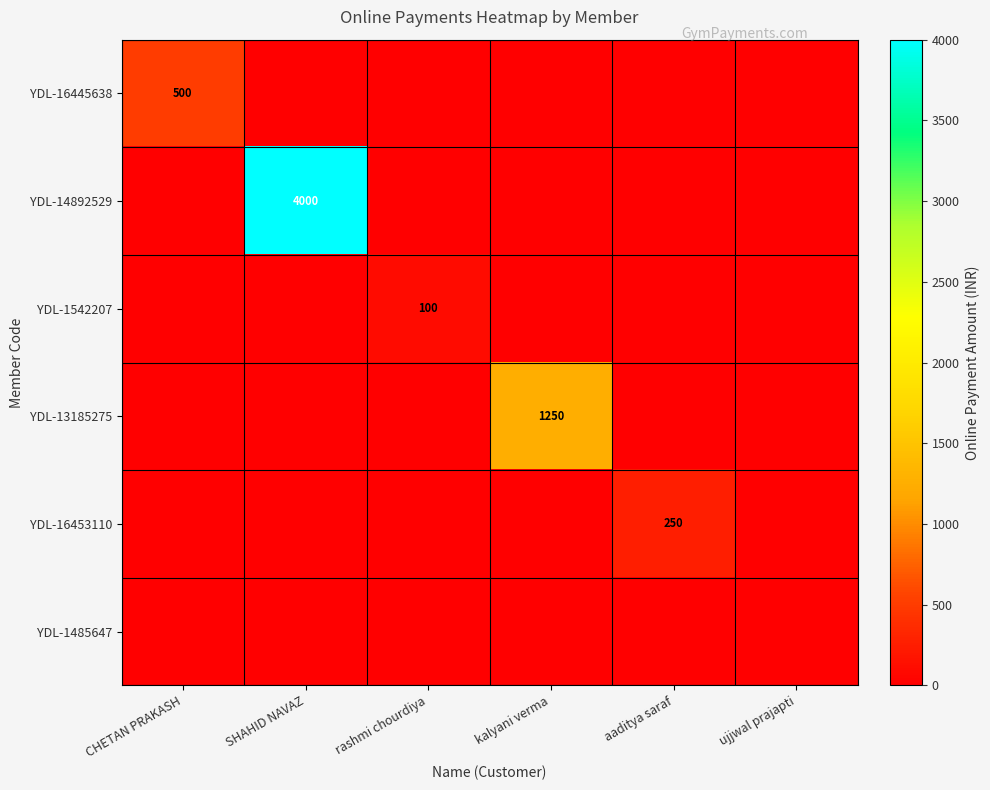

True or false: YDL-13185275 has a value of 1250 at kalyani verma.

True